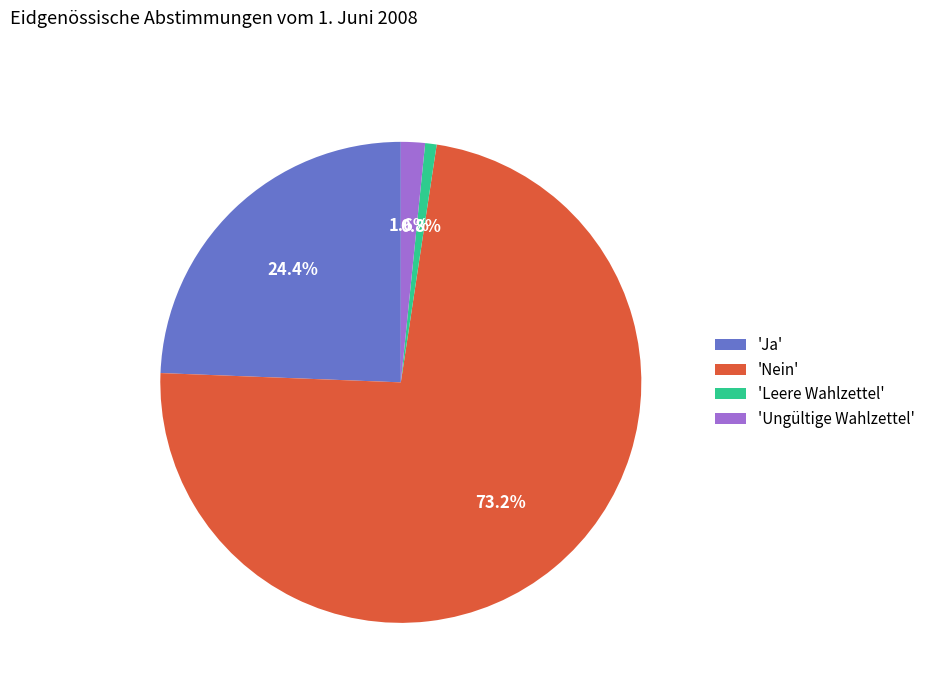

Rank the categories by value from highest to lowest.

'Nein', 'Ja', 'Ungültige Wahlzettel', 'Leere Wahlzettel'